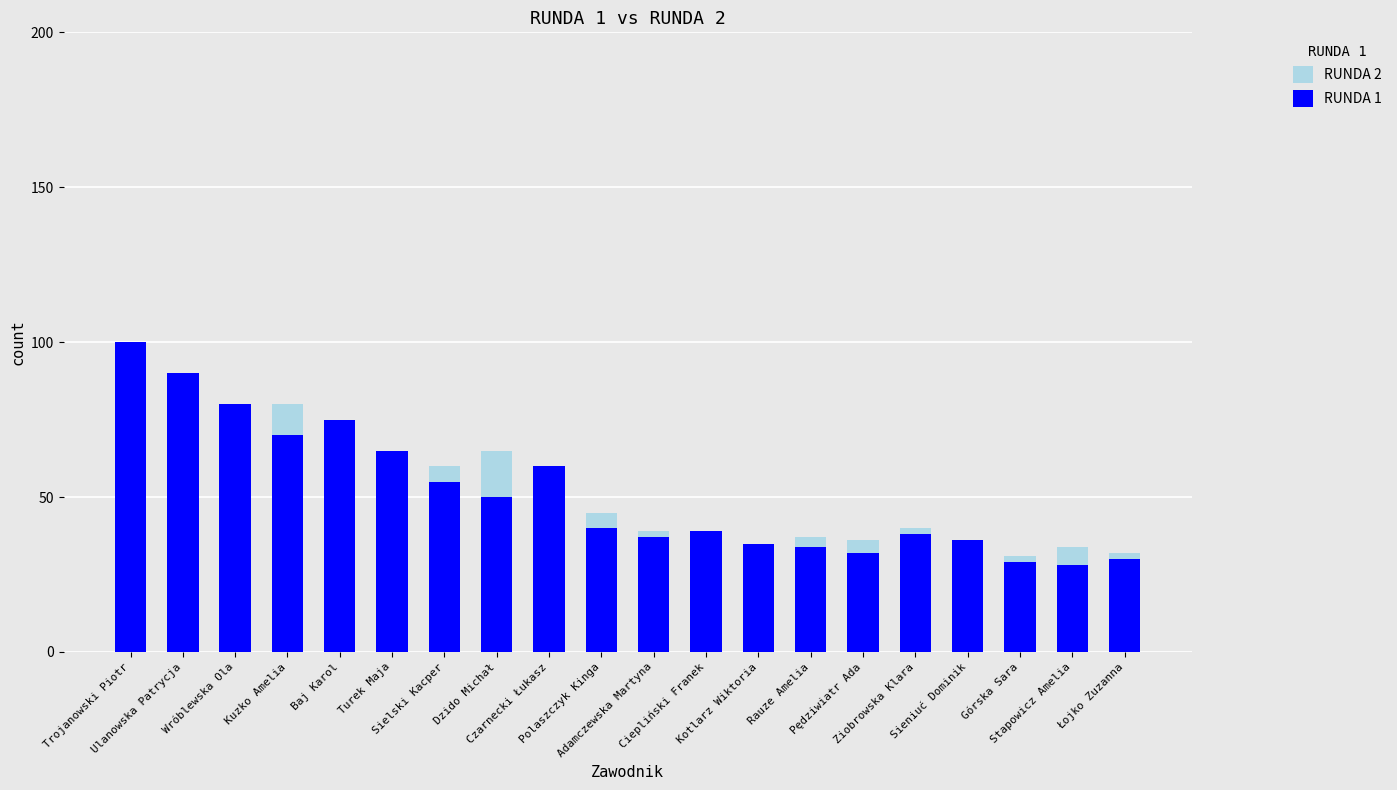

What is the sum of the RUNDA 2 values at Kotlarz Wiktoria and Łojko Zuzanna?

67